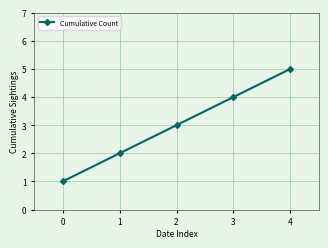

Rank the categories by value from lowest to highest.

0, 1, 2, 3, 4